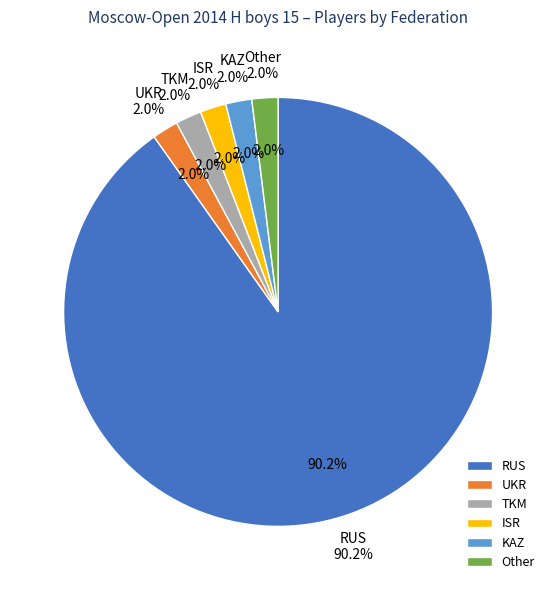

How many segments does this pie chart have?

6